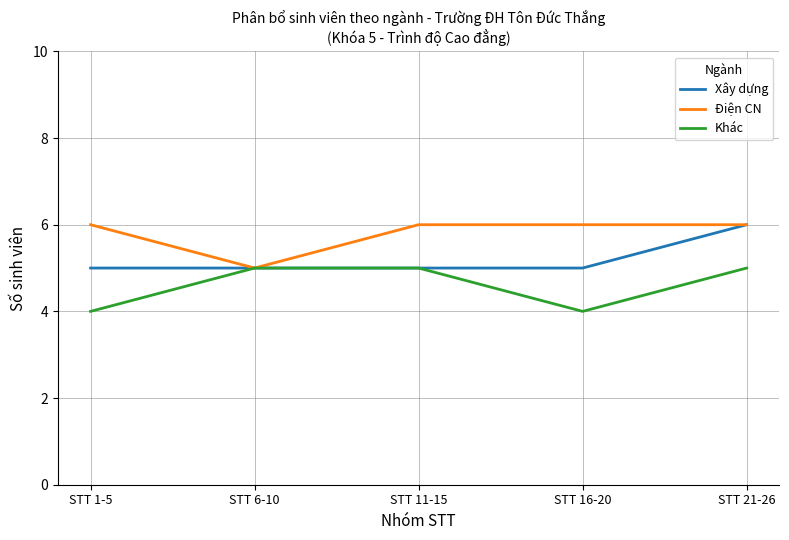

The Điện CN series shows 6 at STT 11-15. True or false?

True